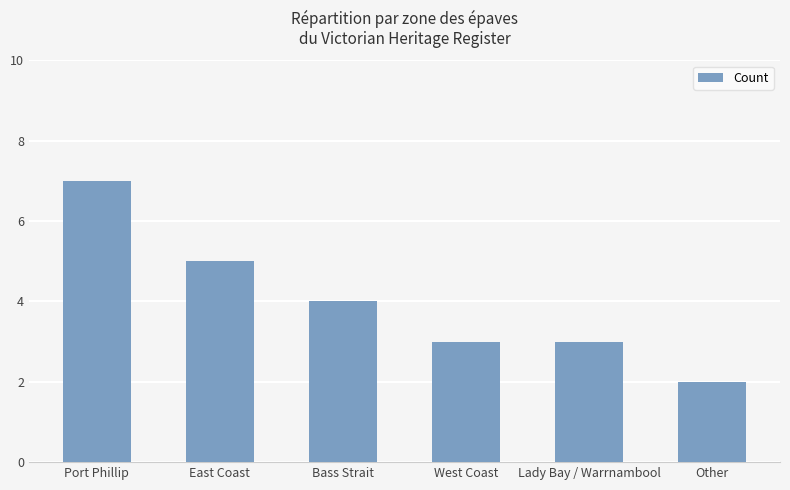

True or false: the data shows 5 at East Coast.

True